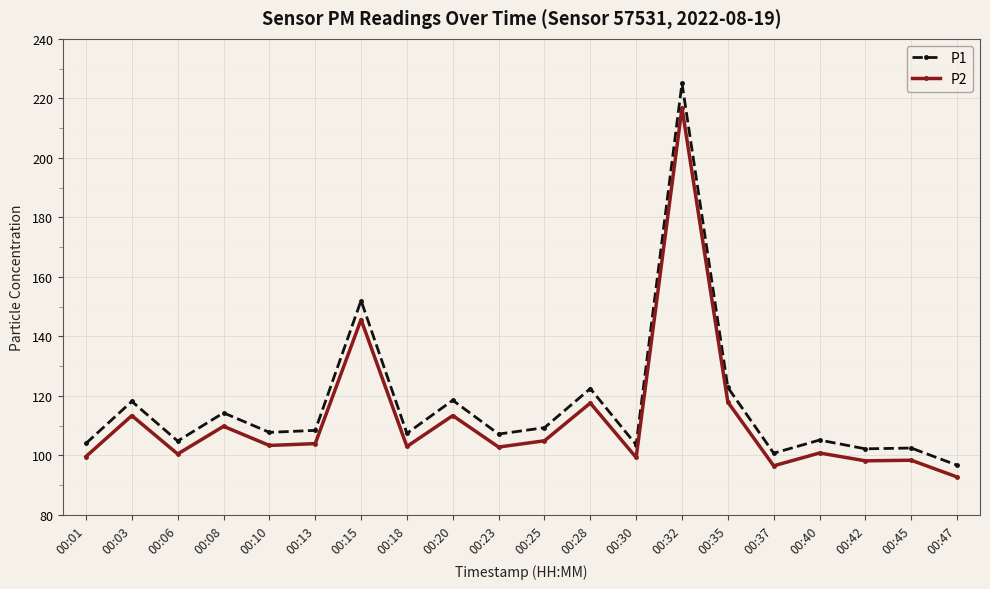

True or false: P2 and P1 intersect in this chart.

False